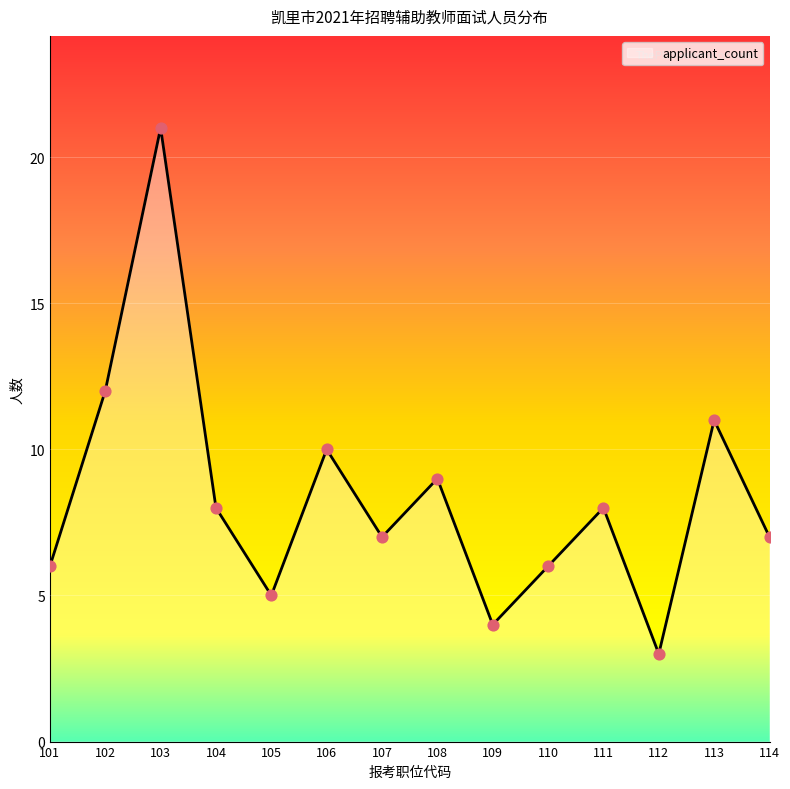

What is the ratio of the value at 104 to the value at 110?

1.3